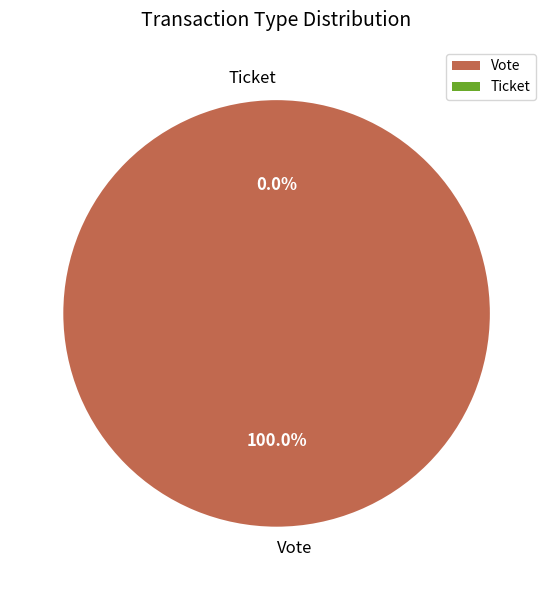

To the nearest percent, what is the average slice percentage?

50%